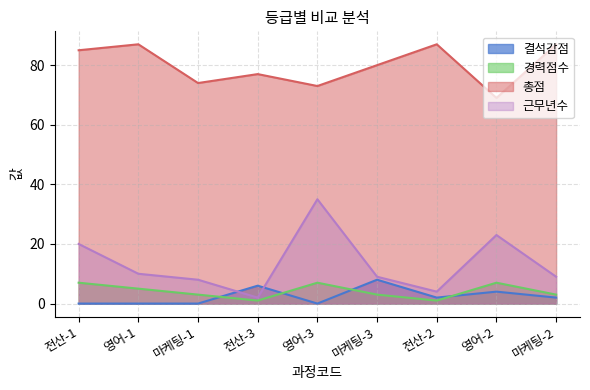

What is the sum of all 총점 values?

719